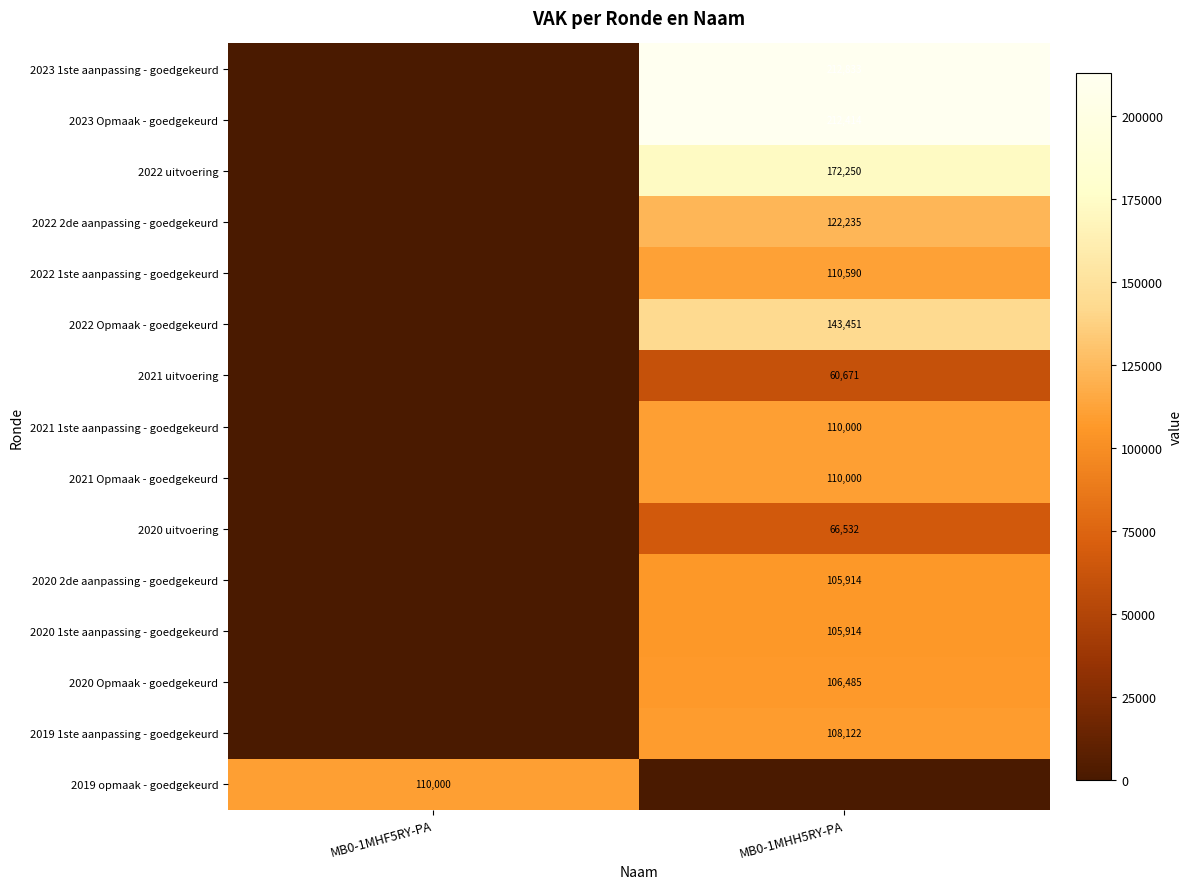

Is it true that 2022 1ste aanpassing - goedgekeurd equals 110590 at MB0-1MHH5RY-PA?

True